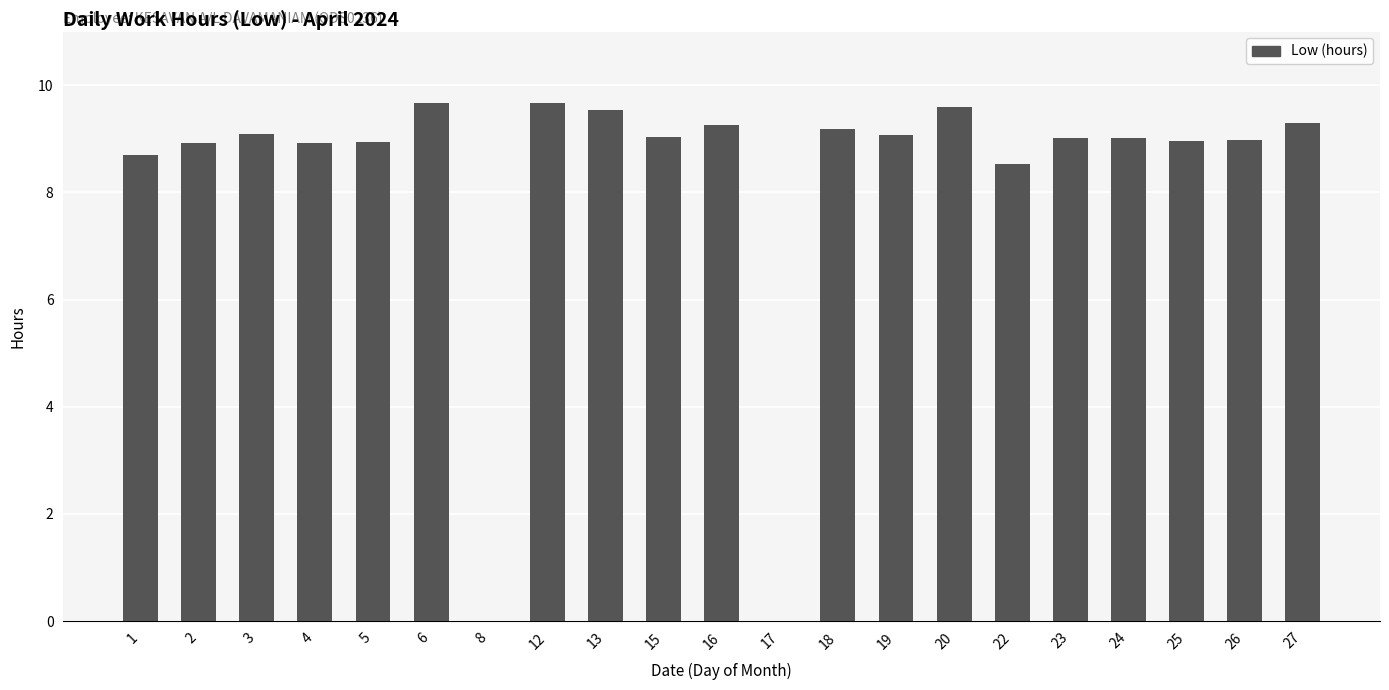

Read the value at 6.

9.7